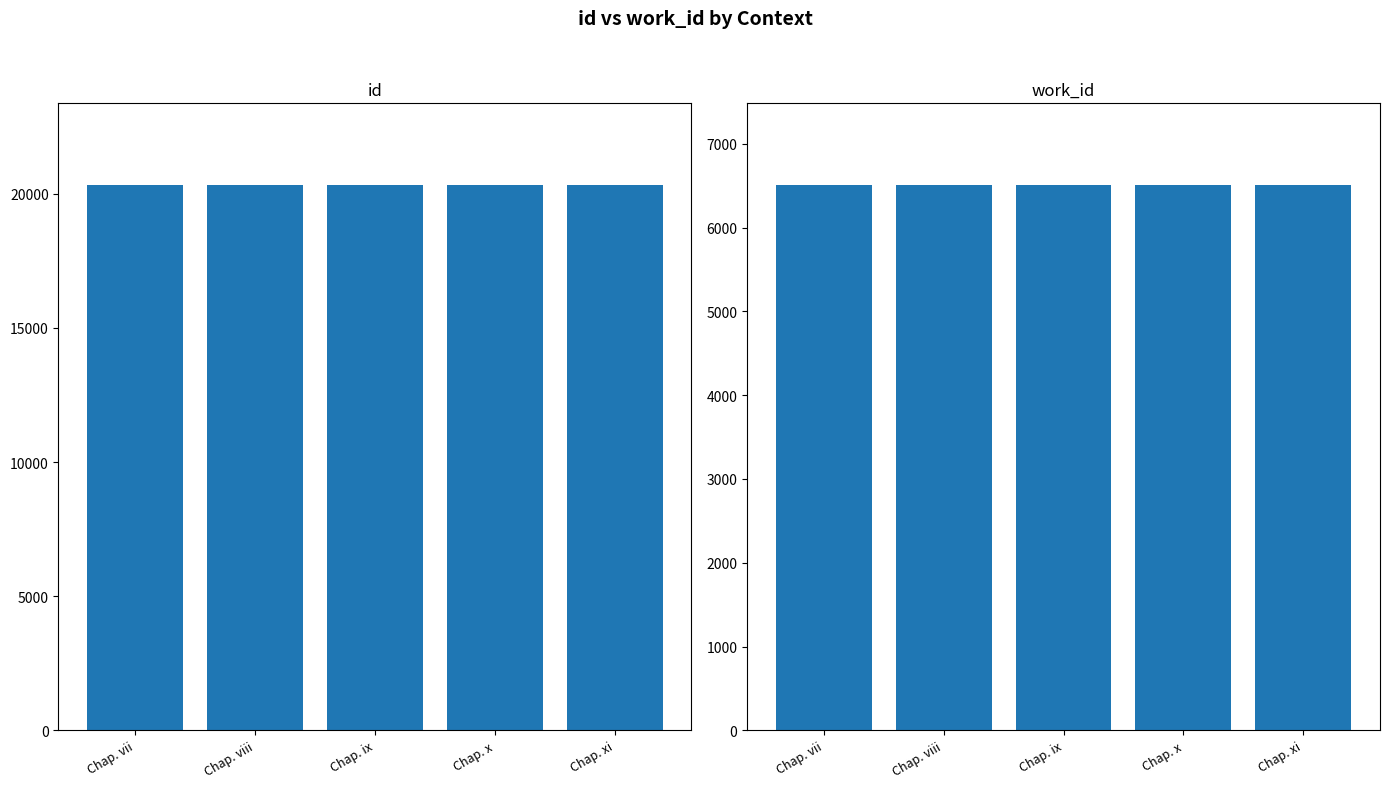

Reading left to right, what are all the values shown in this chart?

id: 20315.0	20317.5	20320.0	20321.5	20323.5
work_id: 6506.0	6506.0	6506.0	6506.0	6506.0